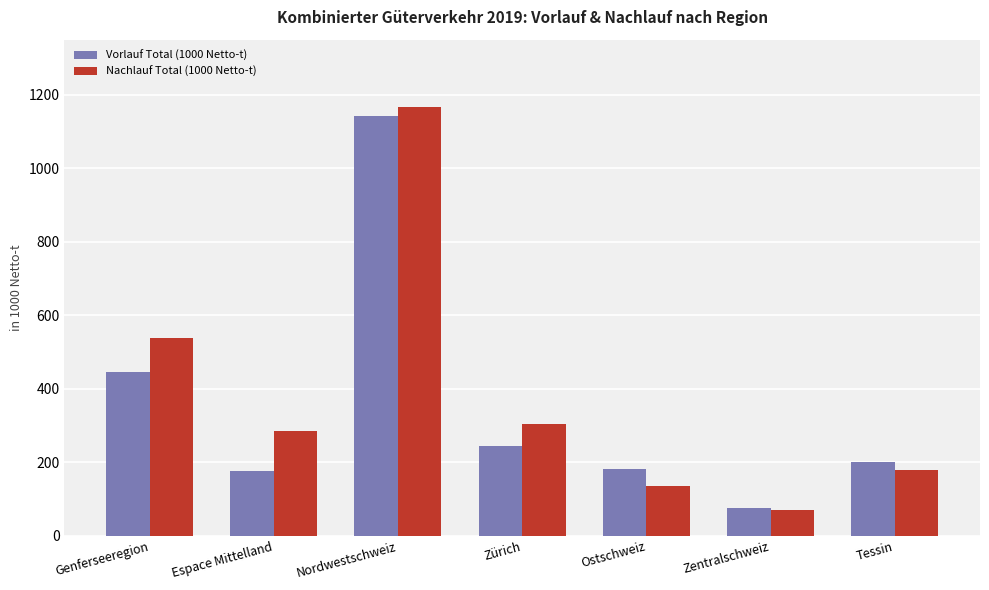

Are the bars grouped side by side (vs. stacked)?

Yes